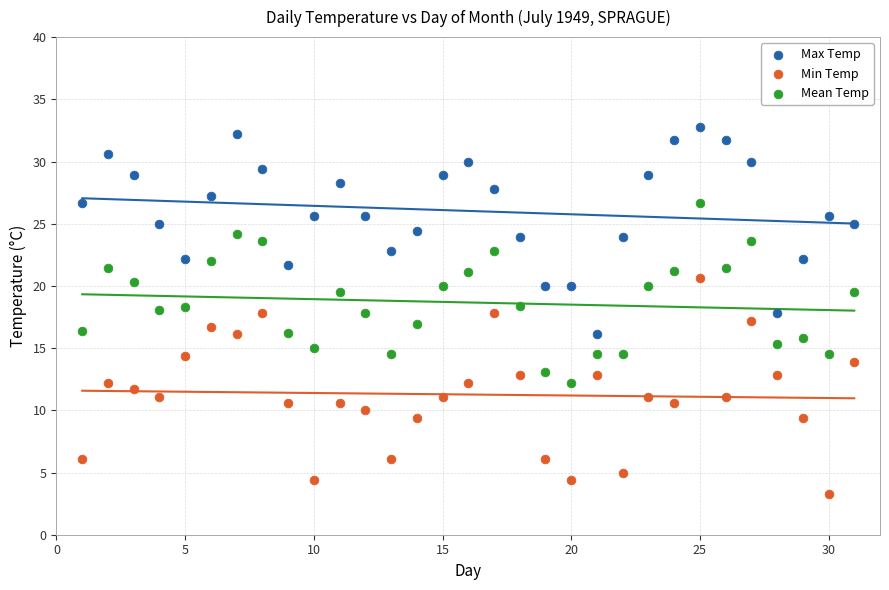

Which series reaches the maximum Y coordinate?

Max Temp